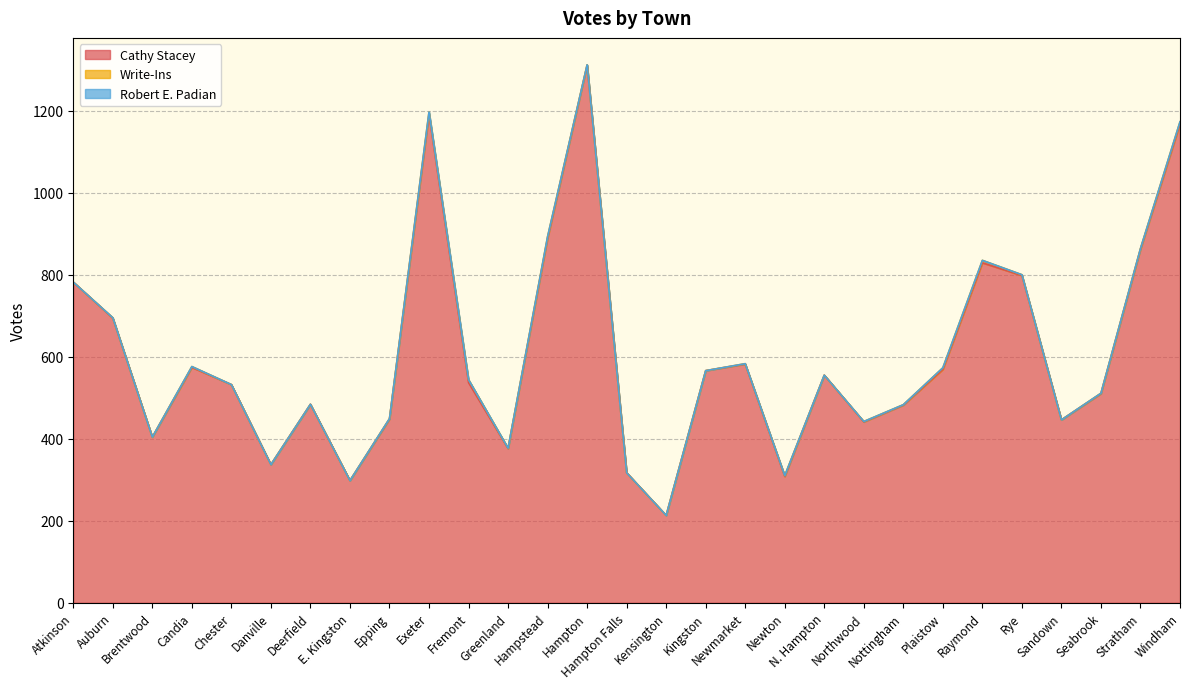

The Write-Ins series shows 1 at Hampton. True or false?

True